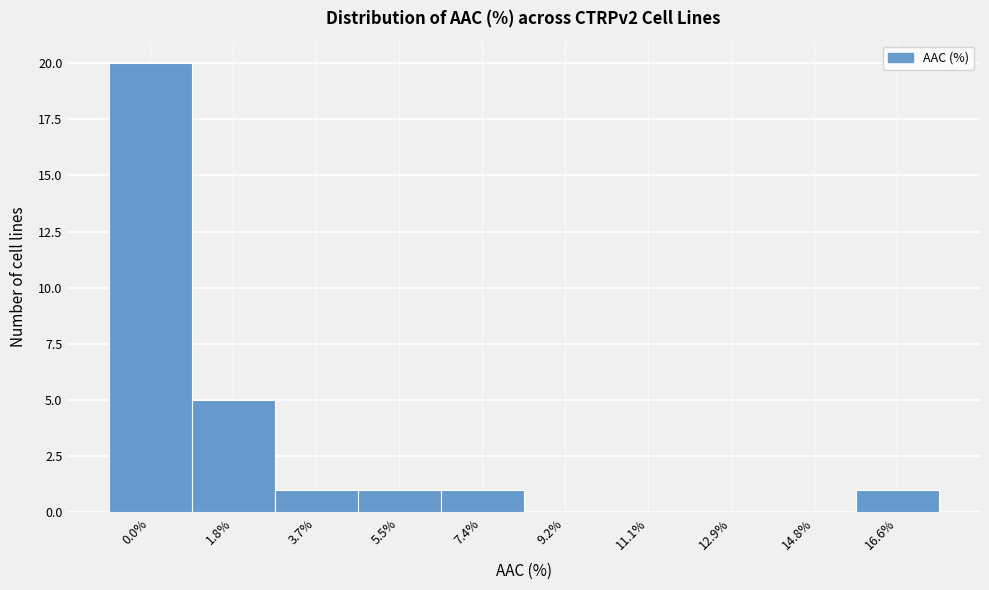

Reading right to left, list all the values displayed in this chart.

16.6%=1	14.8%=0	12.9%=0	11.1%=0	9.2%=0	7.4%=1	5.5%=1	3.7%=1	1.8%=5	0.0%=20